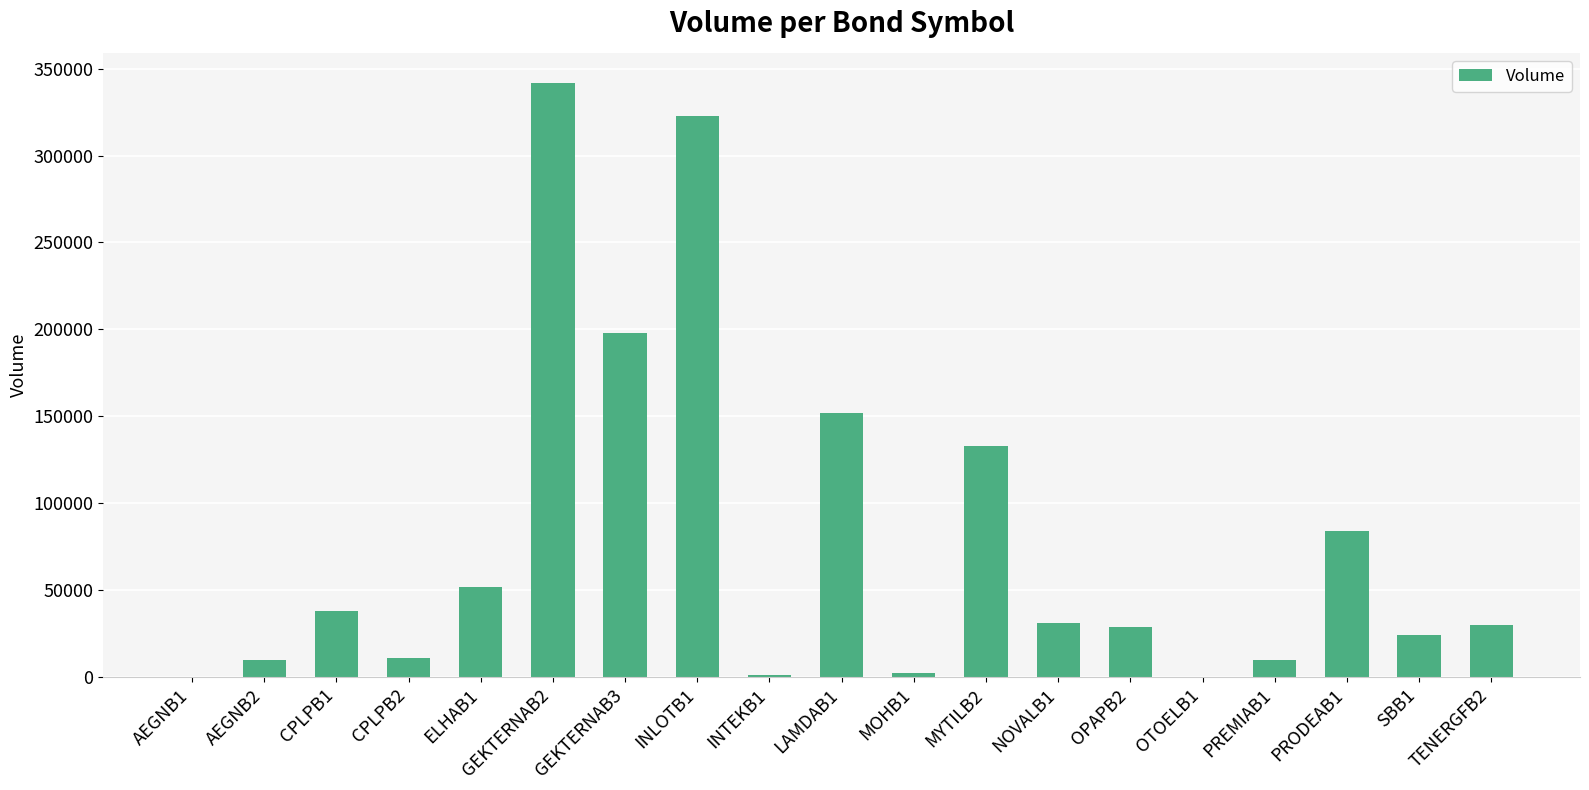

Is it true that the value at CPLPB1 is 12619?

False